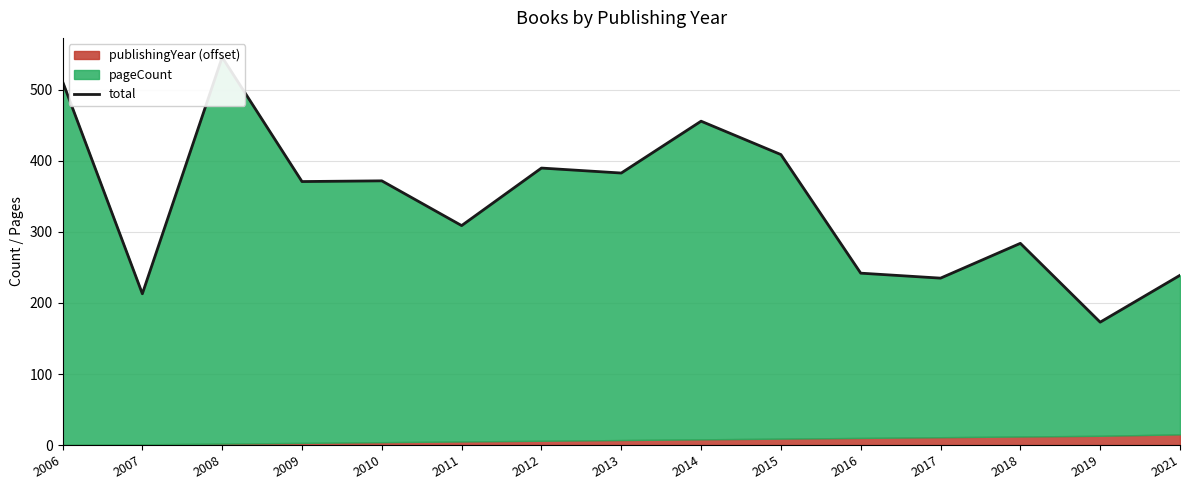

What is the value of the 6th point from the left?

309